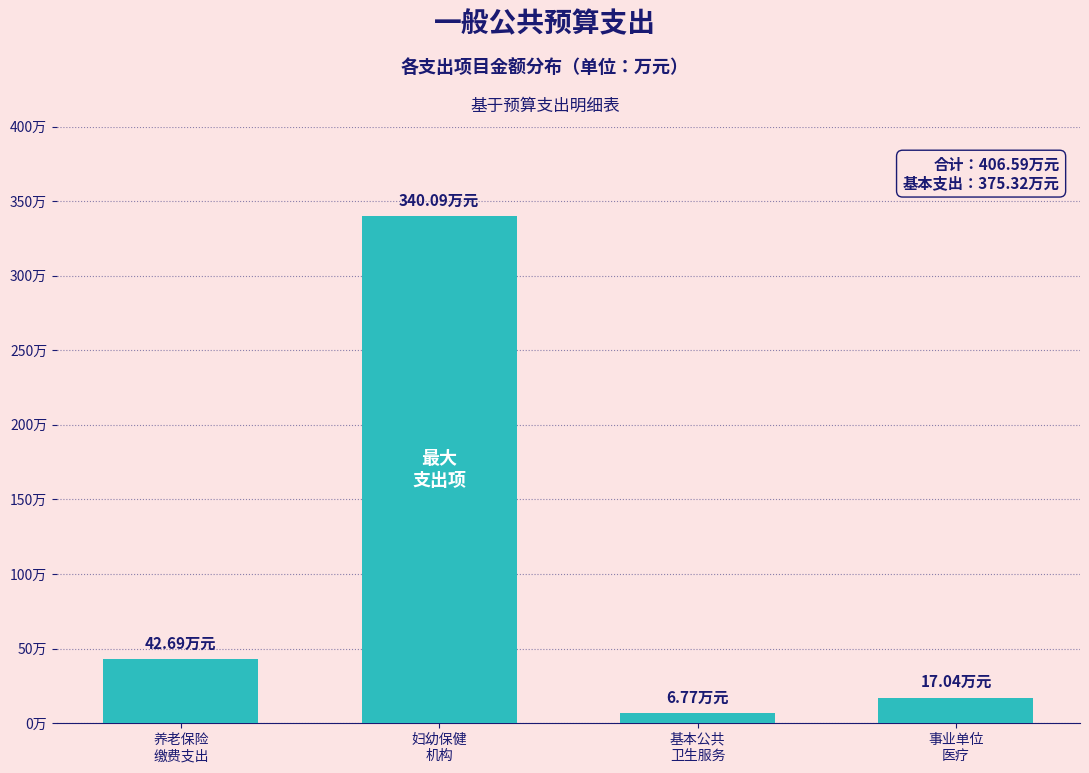

Does the chart contain any negative values?

No